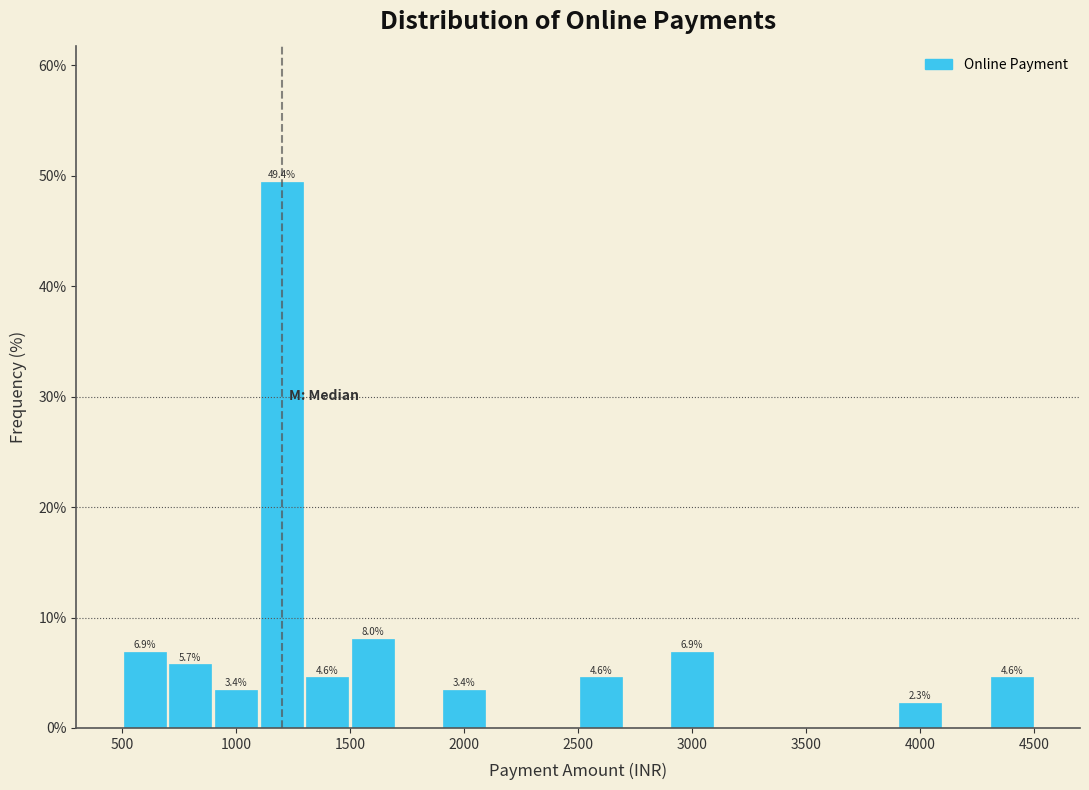

Over which range of the x-axis is the bar tallest?

1100 to 1300